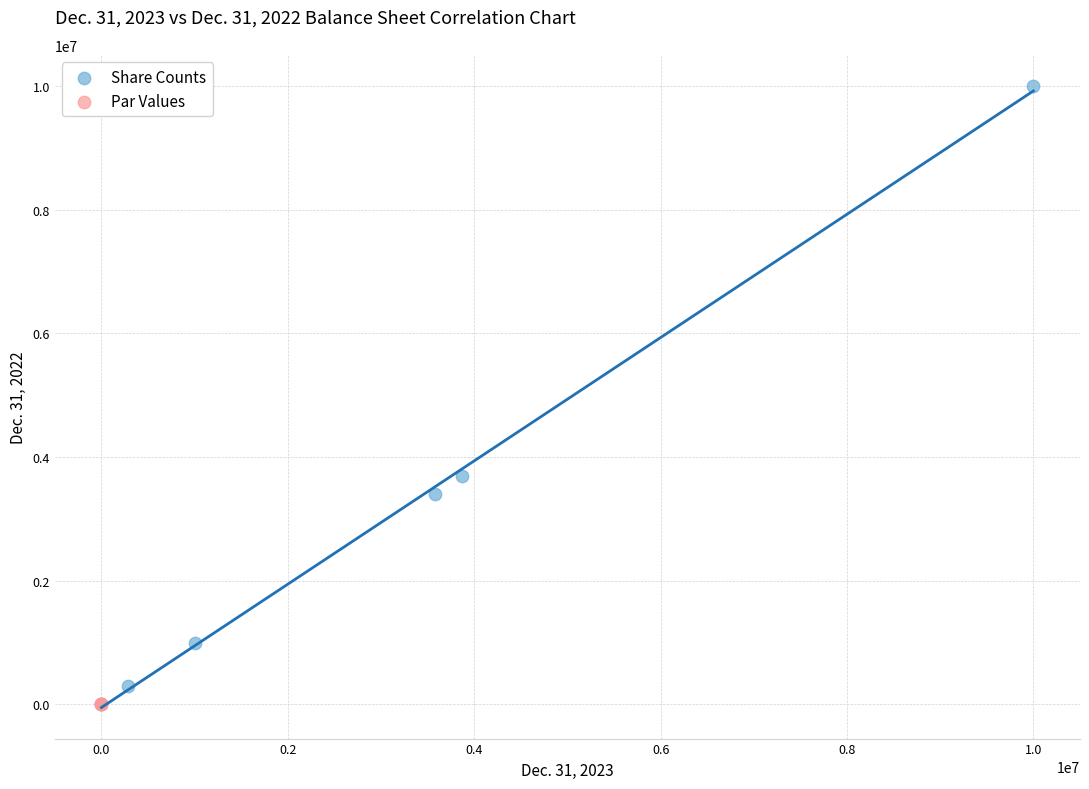

Which series contains the highest Y value?

Share Counts